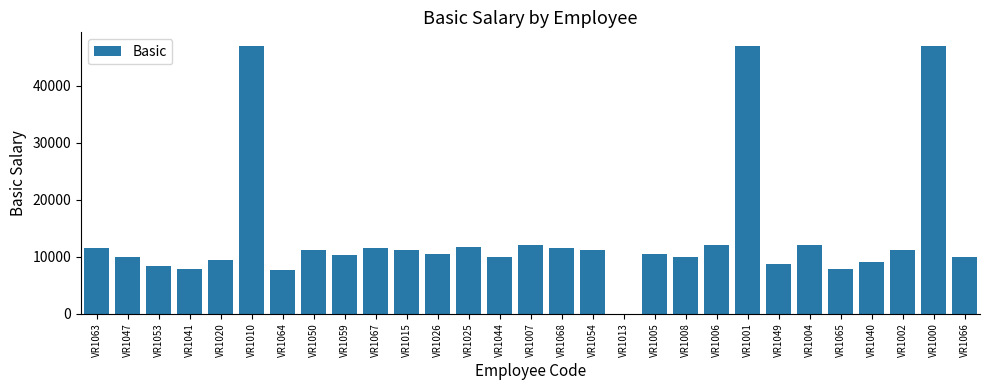

Which has a higher value, VR1008 or VR1053?

VR1008